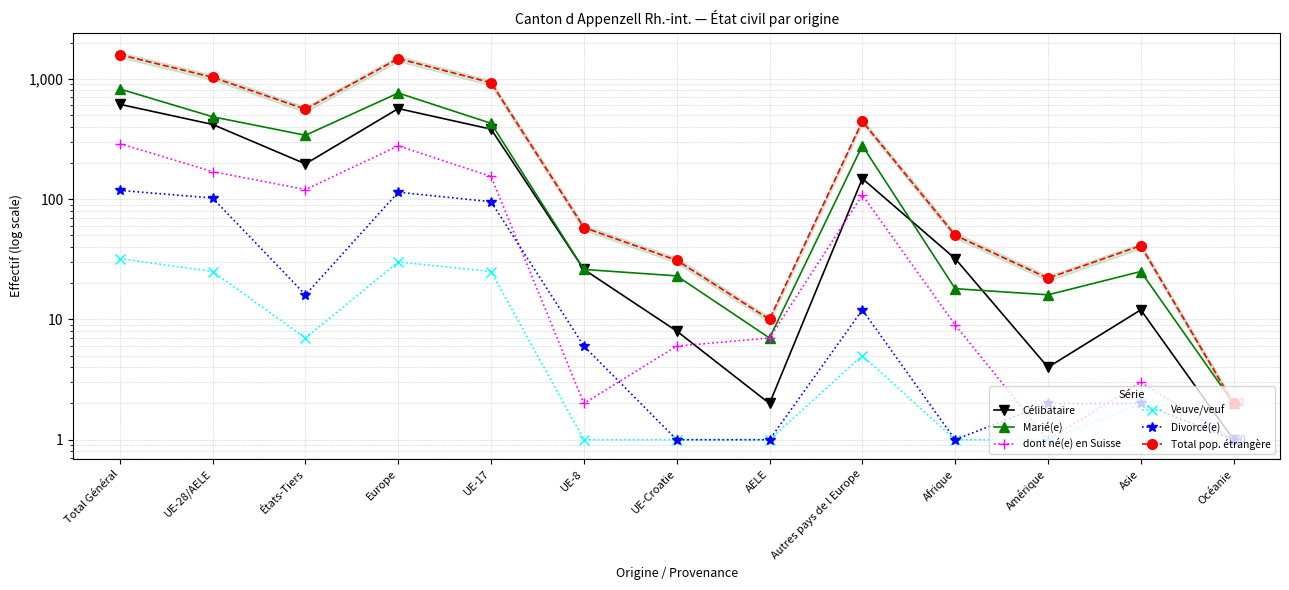

Between Total Général and États-Tiers, which series saw the biggest shift?

Total pop. étrangère